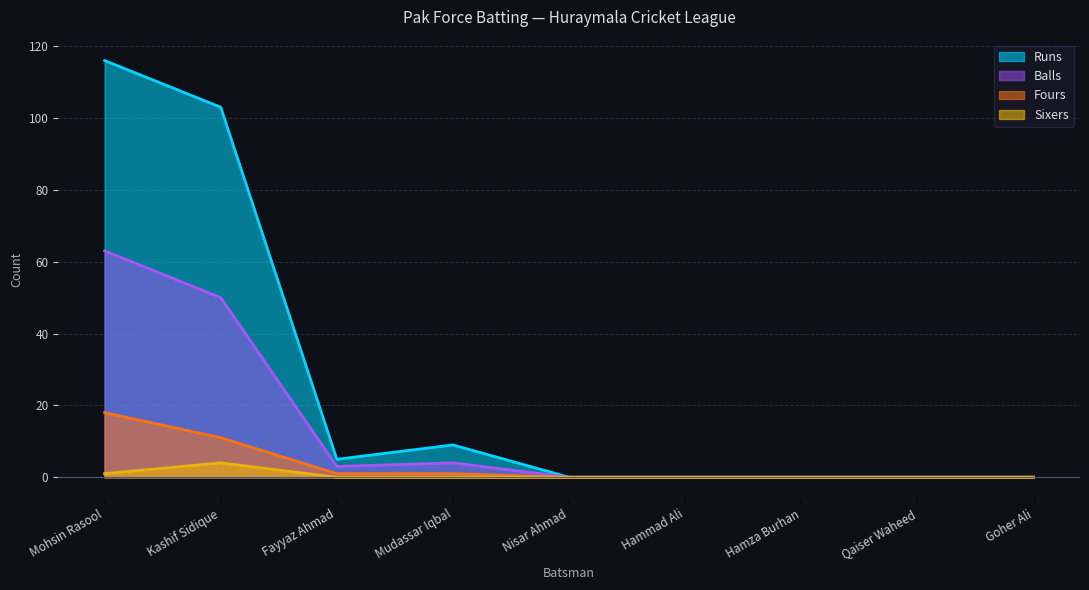

Between Fayyaz Ahmad and Hammad Ali, which series saw the biggest shift?

Runs